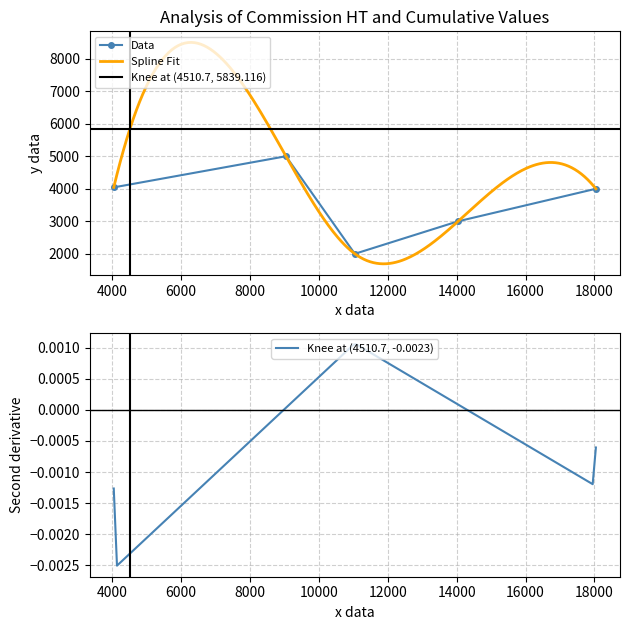

Where is the data nearest to the value 3500?

4